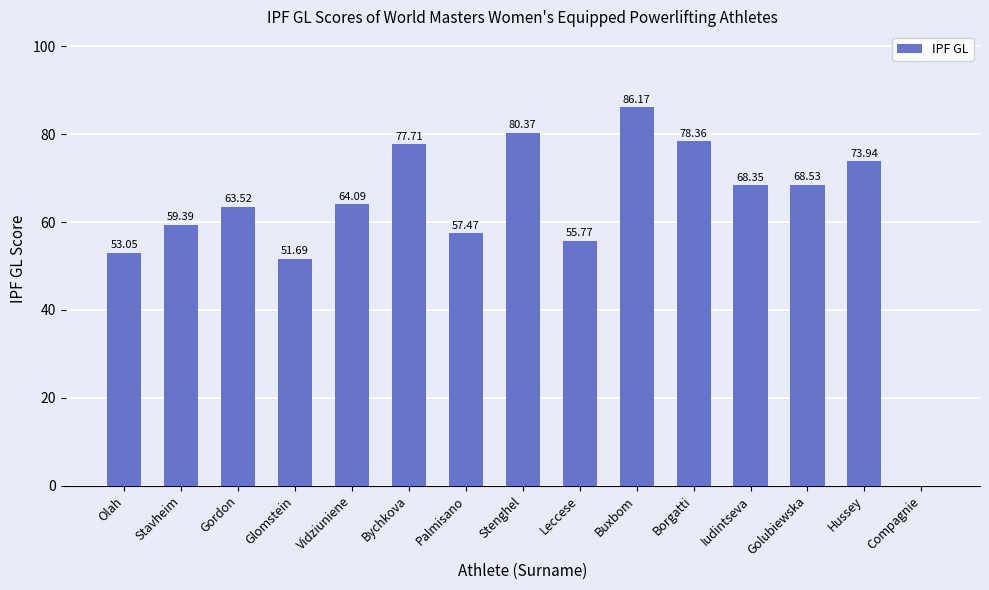

Is it true that the value at Borgatti is 123.3?

False